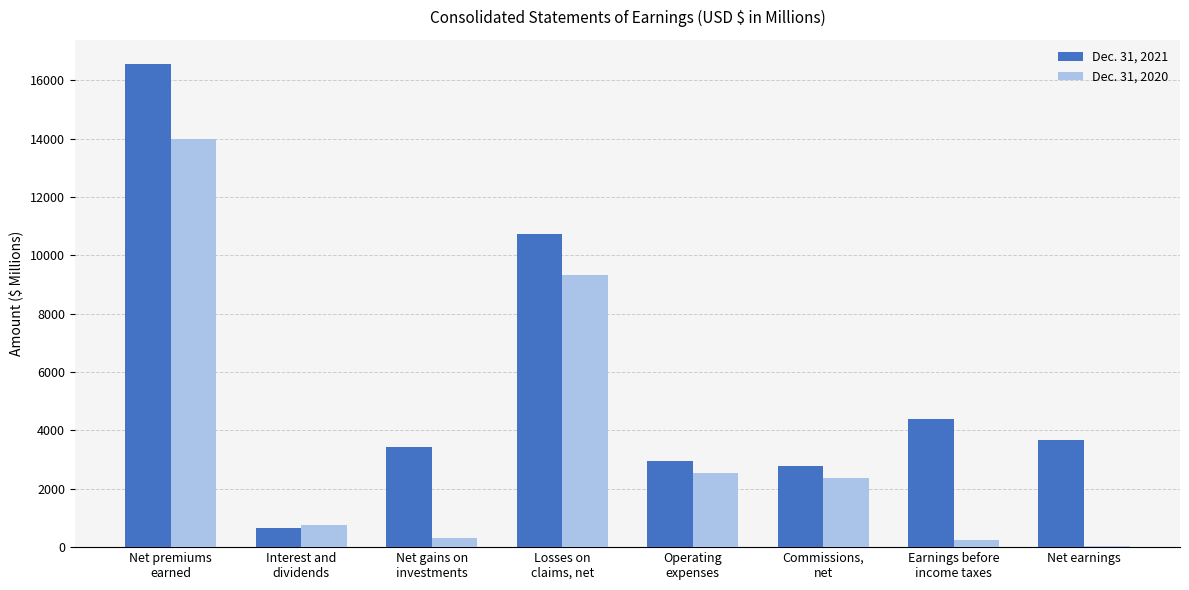

How many categories are shown in the chart?

8